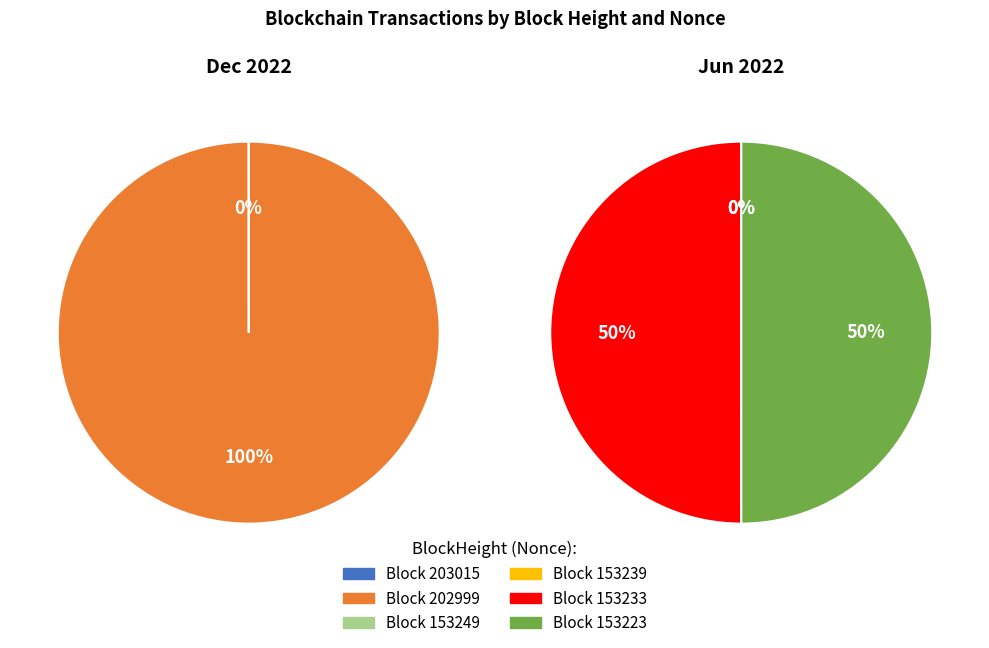

What is the largest slice in the pie chart?

202999